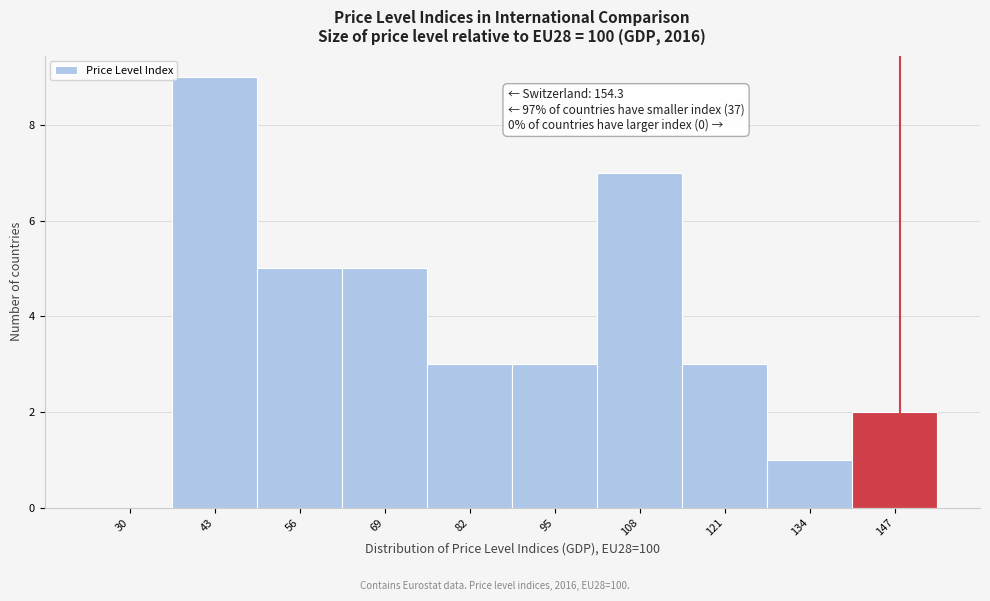

Reading left to right, what are all the values shown in this chart?

30=0	43=9	56=5	69=5	82=3	95=3	108=7	121=3	134=1	147=2